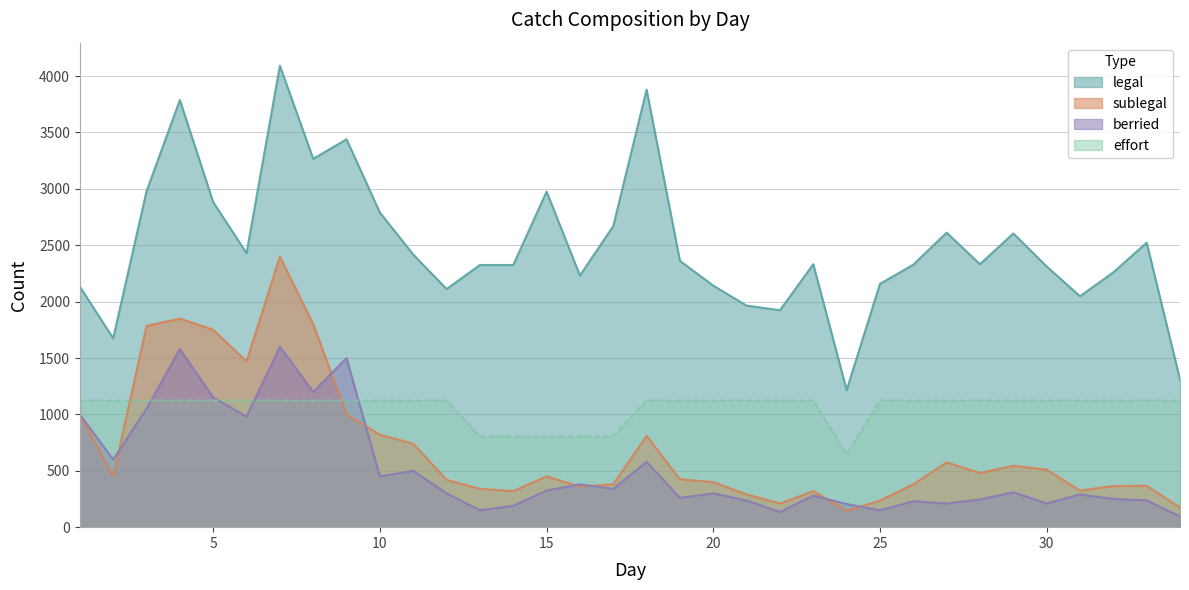

True or false: sublegal and legal cross at least once.

False